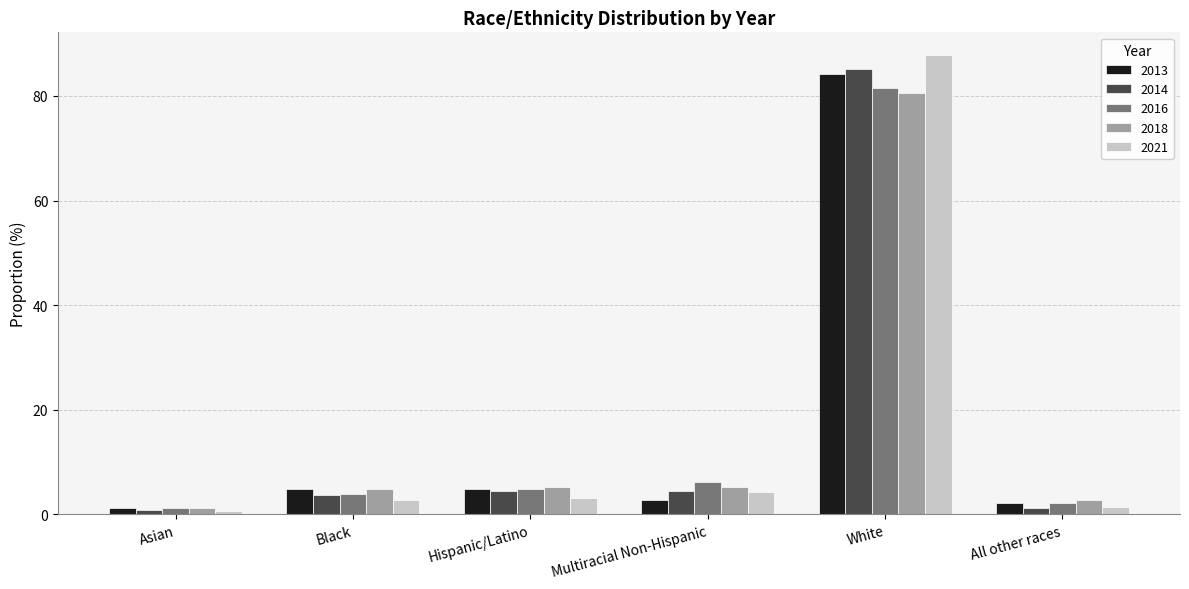

What is the lowest value of the 2016 series?

1.2